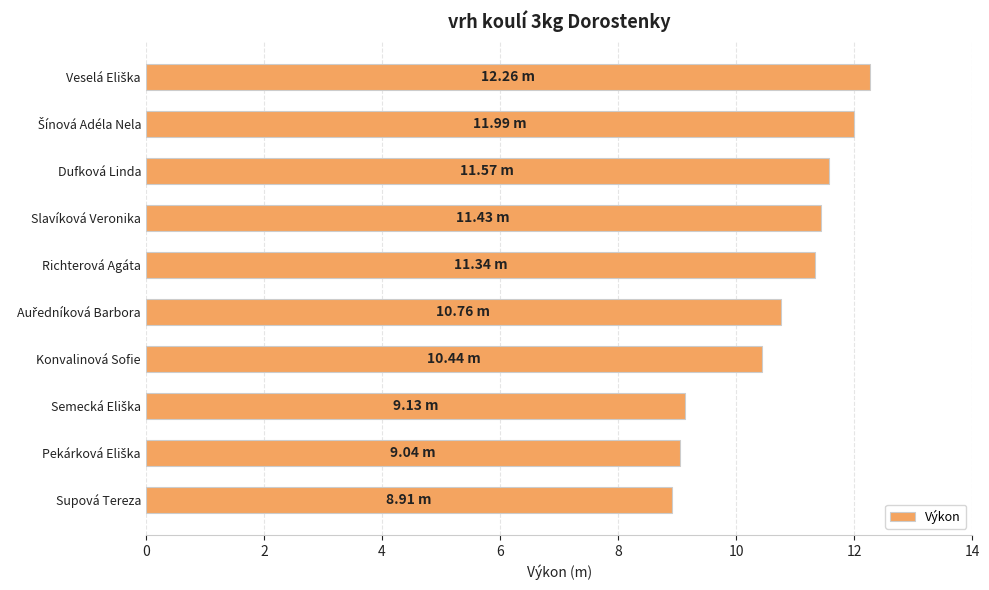

What is the label of the 1st bar from the bottom?

Supová Tereza